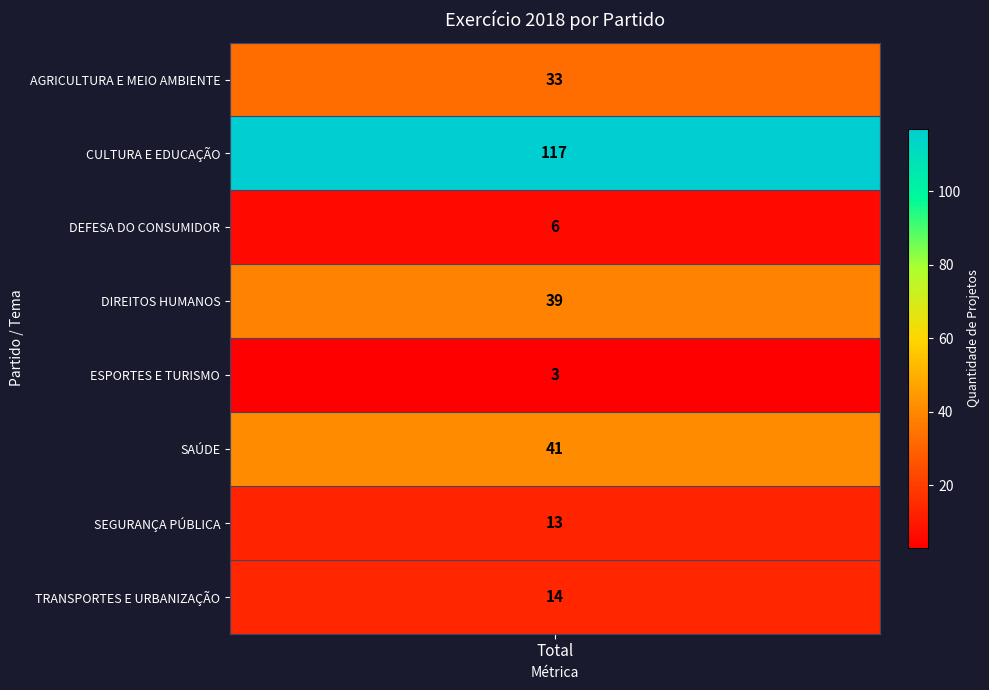

At which label does the data first exceed 33?

CULTURA E EDUCAÇÃO